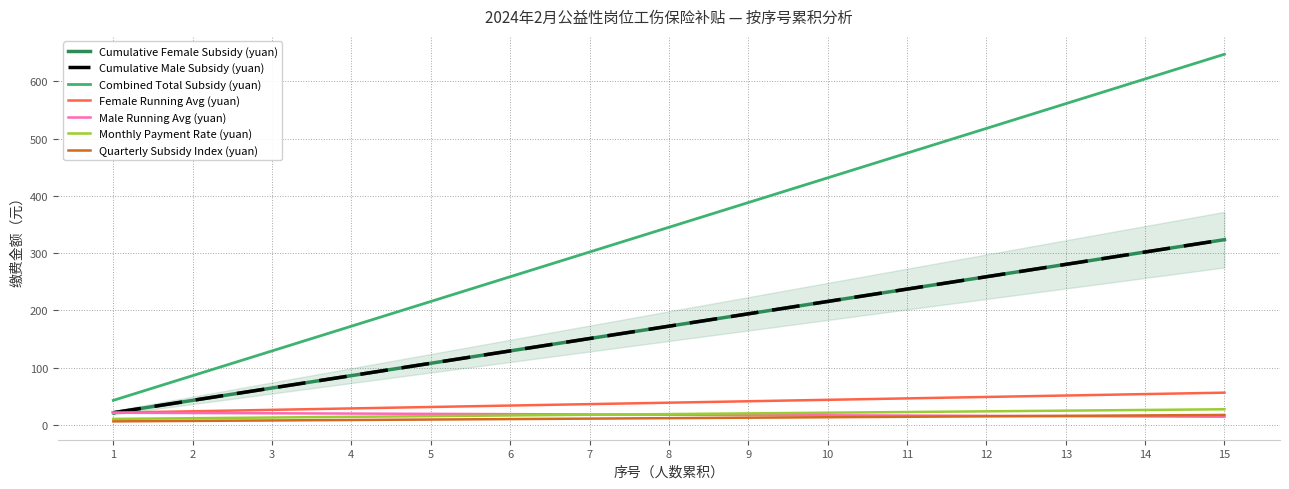

The value of Total Subsidy (Male) at 12 is 833.3. True or false?

False